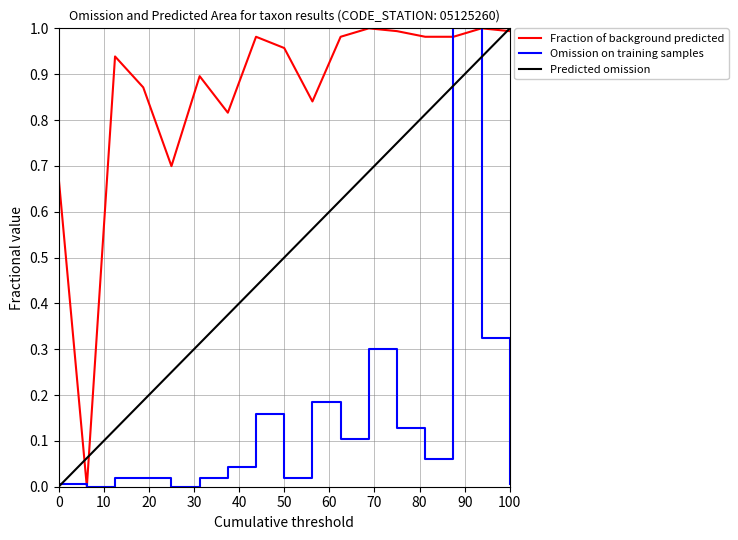

Which series has the largest total across all categories?

Fraction of background predicted